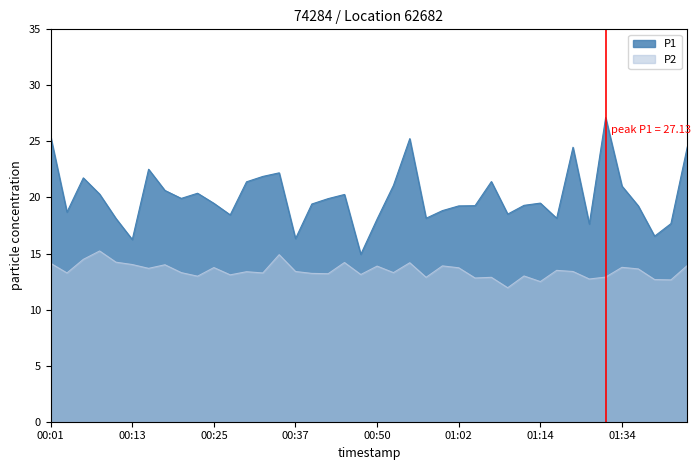

Reading left to right, list all the values displayed in this chart.

P1: 00:01=25.4	00:03=18.7	00:06=21.8	00:08=20.3	00:11=18.1	00:13=16.2	00:16=22.5	00:18=20.6	00:20=19.9	00:23=20.4	00:25=19.5	00:28=18.4	00:30=21.4	00:33=21.9	00:35=22.2	00:37=16.3	00:40=19.4	00:42=19.9	00:45=20.3	00:47=14.9	00:50=18.1	00:52=21.1	00:54=25.2	00:57=18.1	00:59=18.8	01:02=19.2	01:04=19.3	01:07=21.4	01:09=18.5	01:11=19.3	01:14=19.5	01:16=18.1	01:19=24.5	01:24=17.6	01:31=27.1	01:34=21.0	01:36=19.2	01:39=16.6	01:41=17.7	01:44=24.5
P2: 00:01=14.1	00:03=13.3	00:06=14.5	00:08=15.2	00:11=14.2	00:13=14.0	00:16=13.7	00:18=14.0	00:20=13.3	00:23=13.0	00:25=13.8	00:28=13.1	00:30=13.4	00:33=13.3	00:35=14.9	00:37=13.4	00:40=13.2	00:42=13.2	00:45=14.2	00:47=13.1	00:50=13.9	00:52=13.3	00:54=14.2	00:57=12.9	00:59=13.9	01:02=13.7	01:04=12.8	01:07=12.9	01:09=11.9	01:11=13.0	01:14=12.5	01:16=13.5	01:19=13.4	01:24=12.7	01:31=12.9	01:34=13.8	01:36=13.6	01:39=12.7	01:41=12.7	01:44=13.9